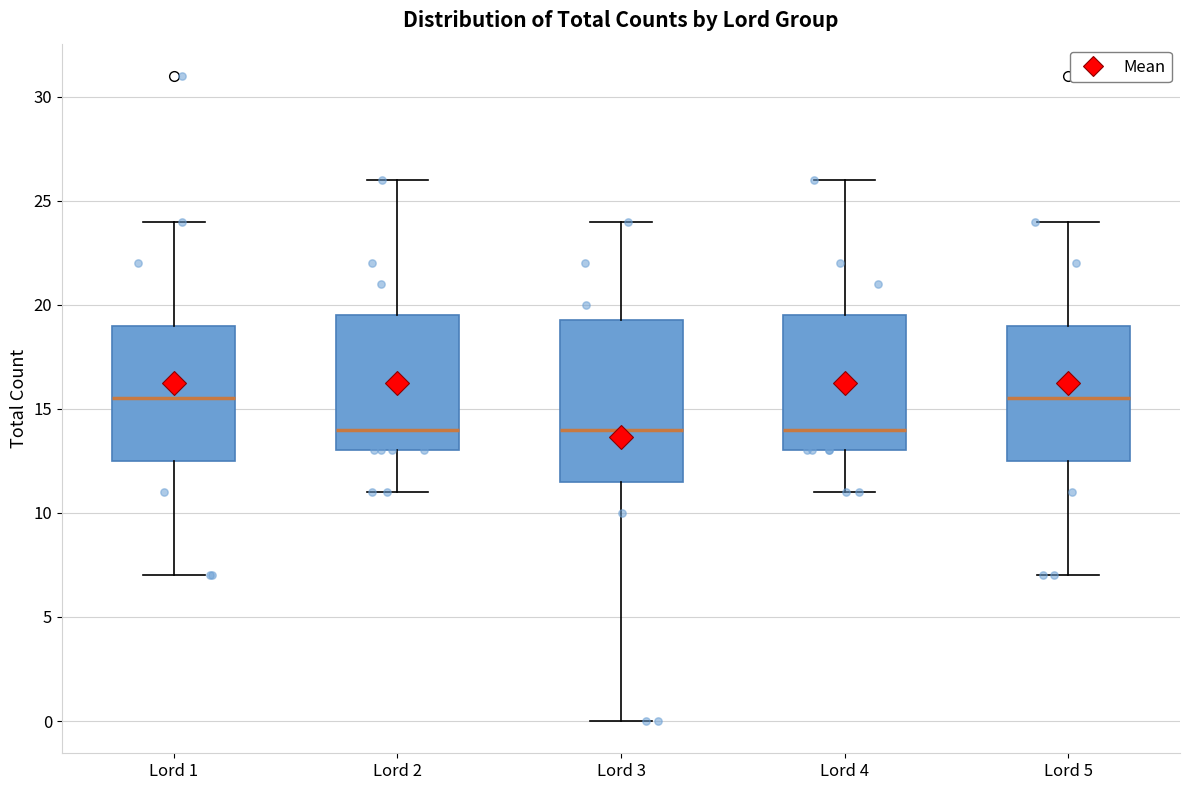

Where is the lower edge of the box for Lord 2 on the y-axis? The values are not printed on the chart, so give them approximately, as read against the axis.

13.0